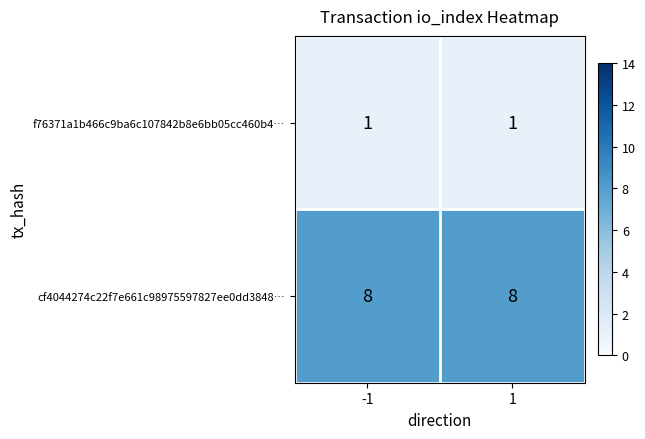

What is the total value across all series at -1?

9